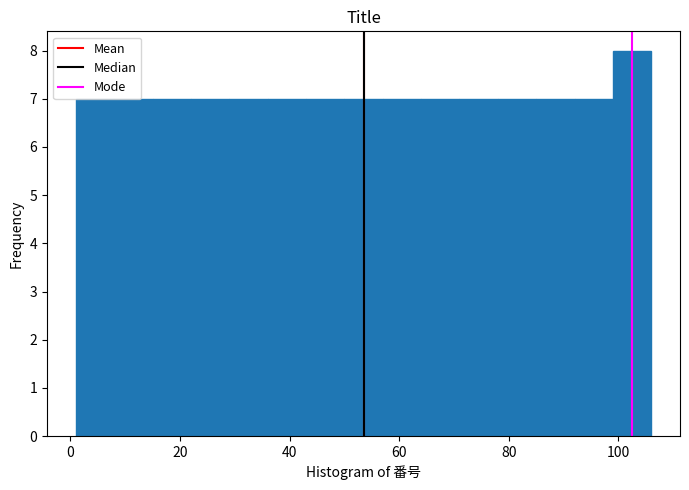

Read against the x-axis, roughly where is the centre of the tallest bar?

102